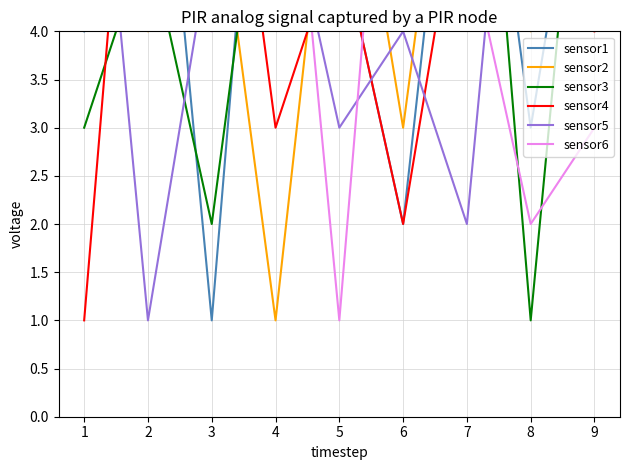

Is this an area chart (filled region under the line)?

No